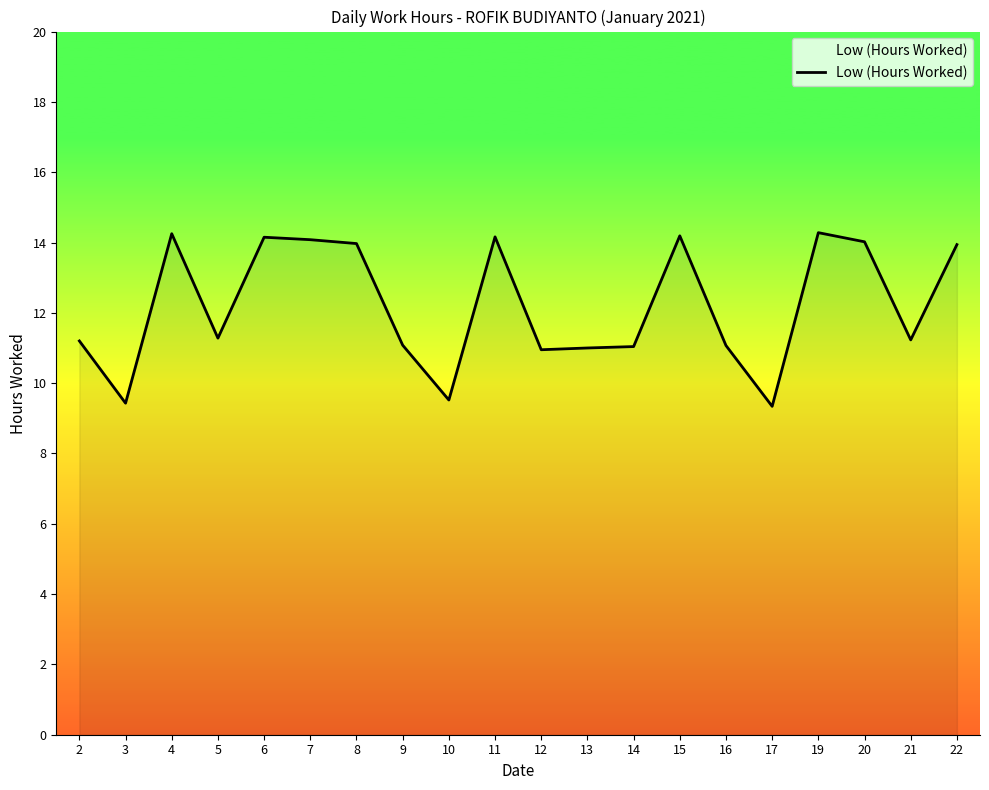

Where does the data first go above 11?

2